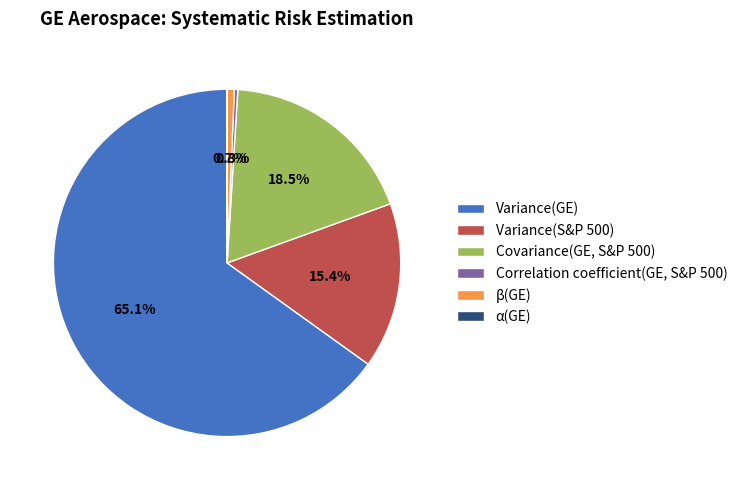

The Variance(GE) slice represents 65% of the pie. True or false?

True